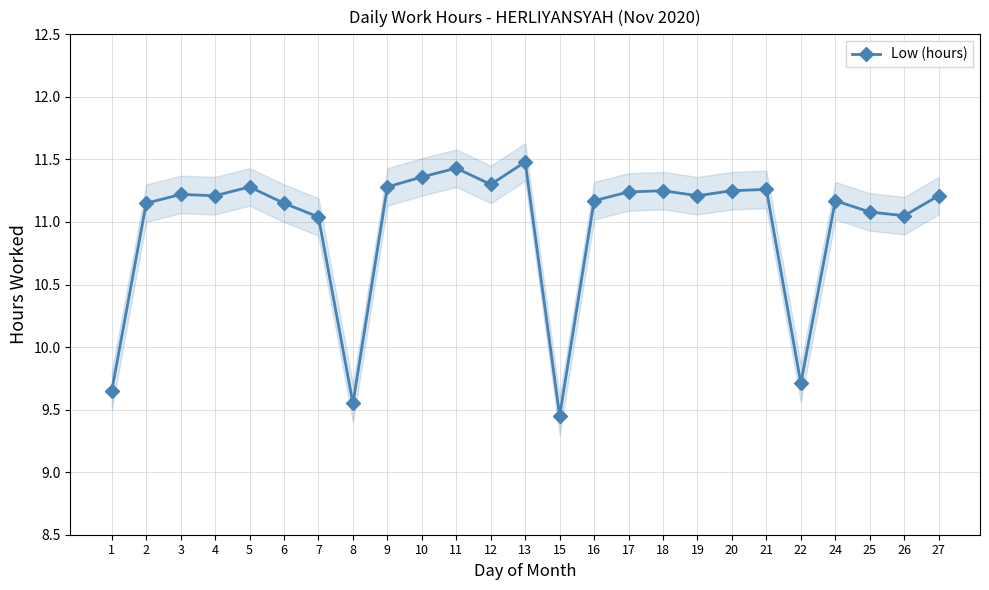

Reading right to left, list all the values displayed in this chart.

27=11.2	26=11.1	25=11.1	24=11.2	22=9.7	21=11.3	20=11.2	19=11.2	18=11.2	17=11.2	16=11.2	15=9.4	13=11.5	12=11.3	11=11.4	10=11.4	9=11.3	8=9.6	7=11.0	6=11.2	5=11.3	4=11.2	3=11.2	2=11.2	1=9.7